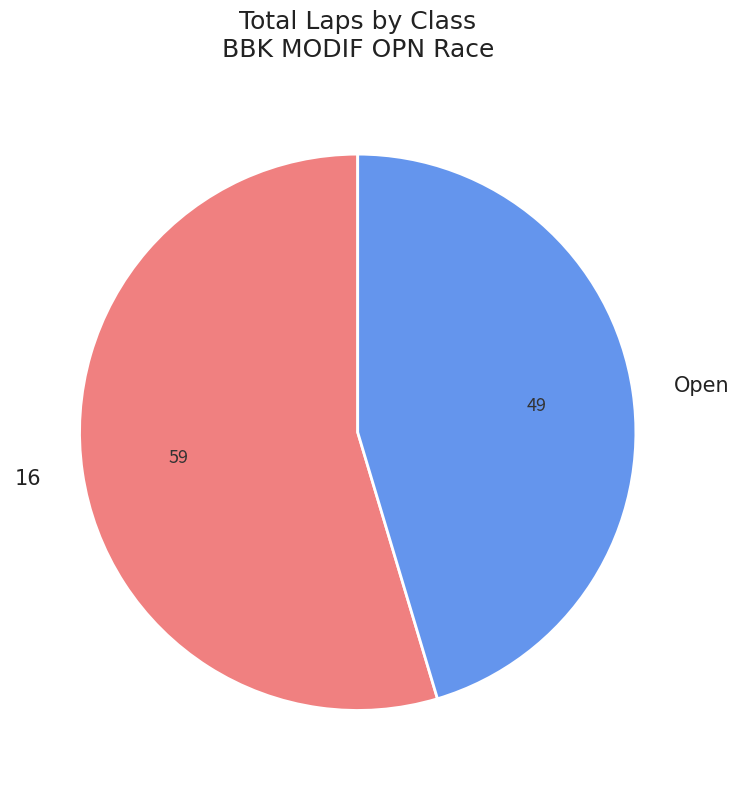

How many slices are in this pie chart?

2